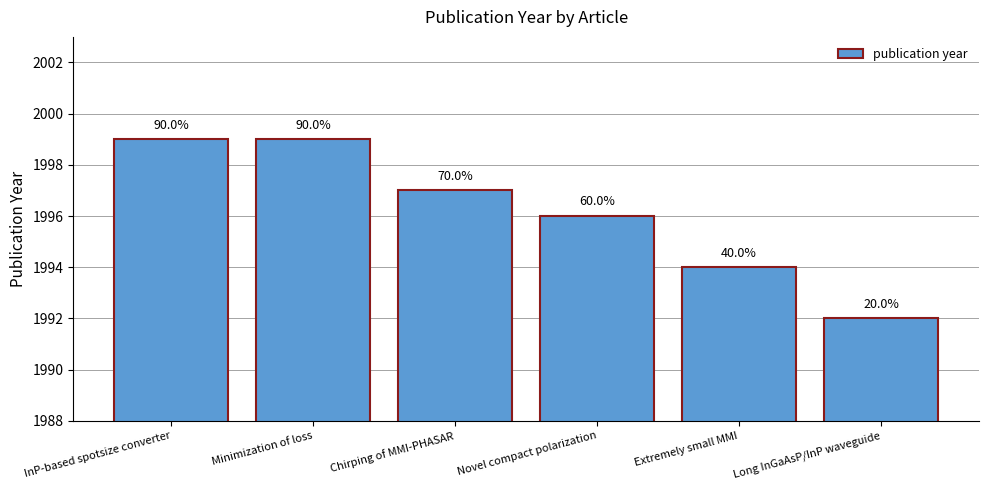

How many bars are there in total?

6